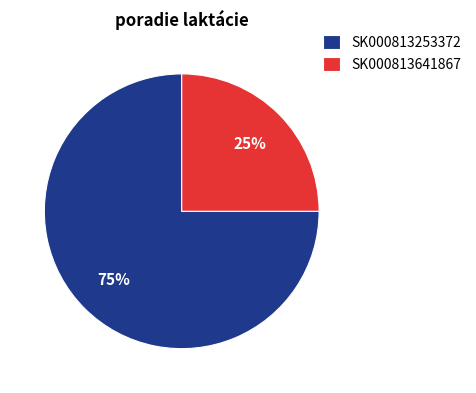

Is it true that SK000813641867 is 11% of the pie?

False